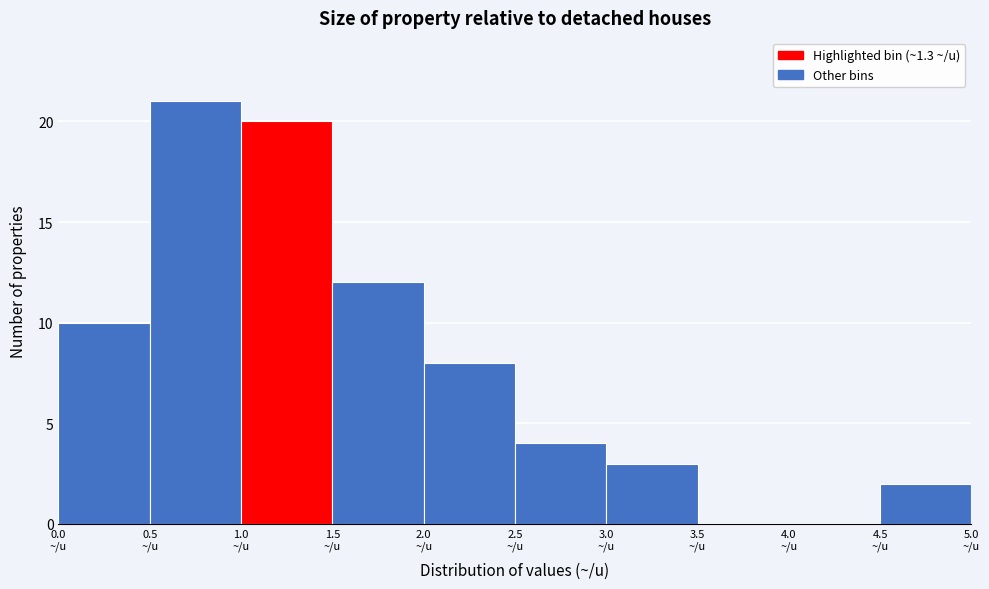

What is the height of the bar covering 2.5 to 3.0 on the x-axis? The values are not printed on the chart, so give them approximately, as read against the axis.

4